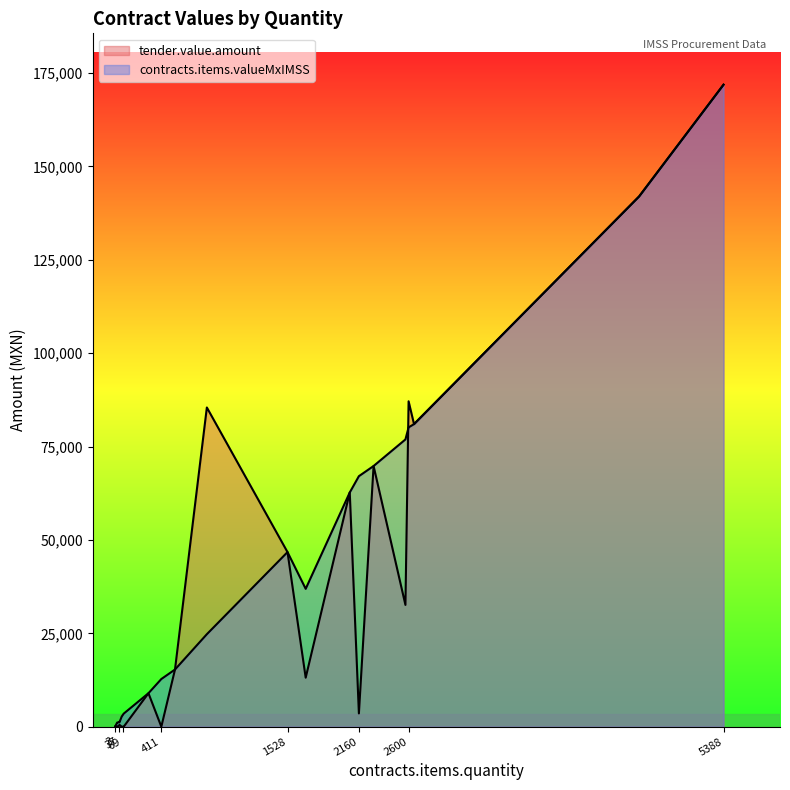

Where do tender.value.amount and contracts.items.valueMxIMSS first cross each other?

40 and 814